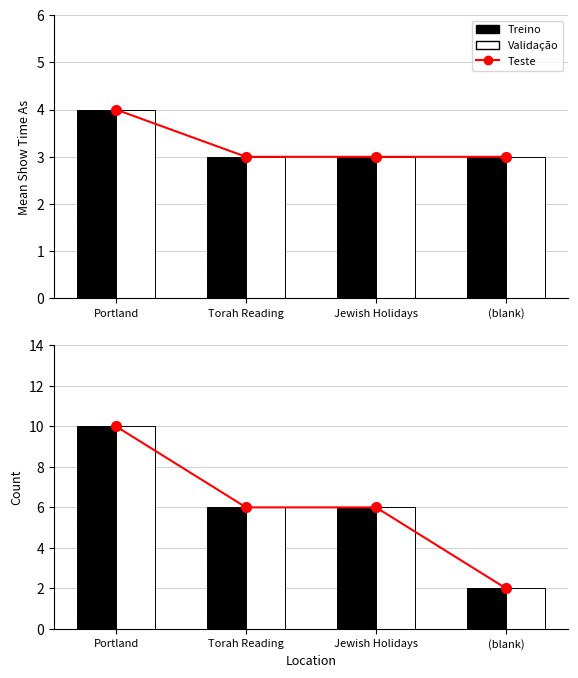

Rank the categories by Treino value from highest to lowest.

Portland, Torah Reading, Jewish Holidays, (blank)